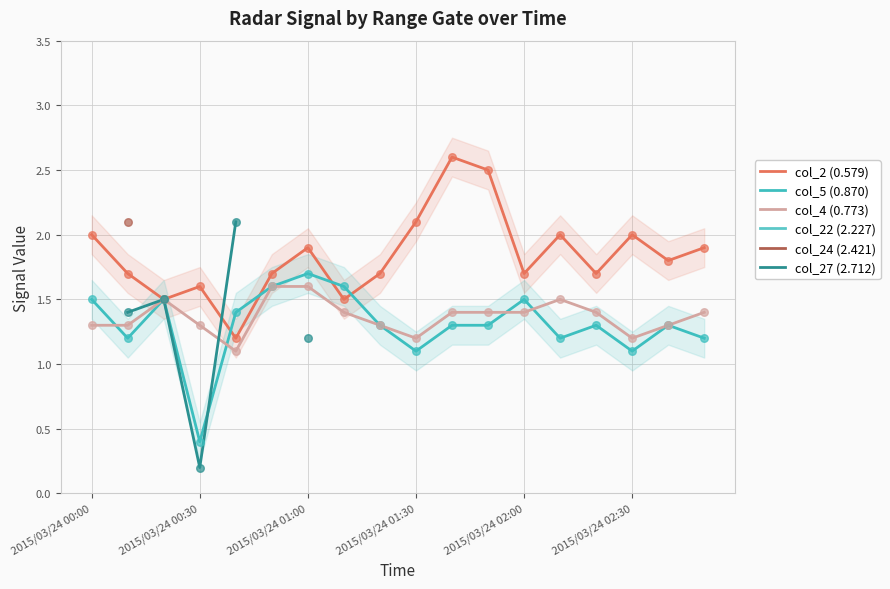

What are all the series names shown in the legend?

col_2 (0.579), col_5 (0.870), col_4 (0.773), col_22 (2.227), col_24 (2.421), col_27 (2.712)